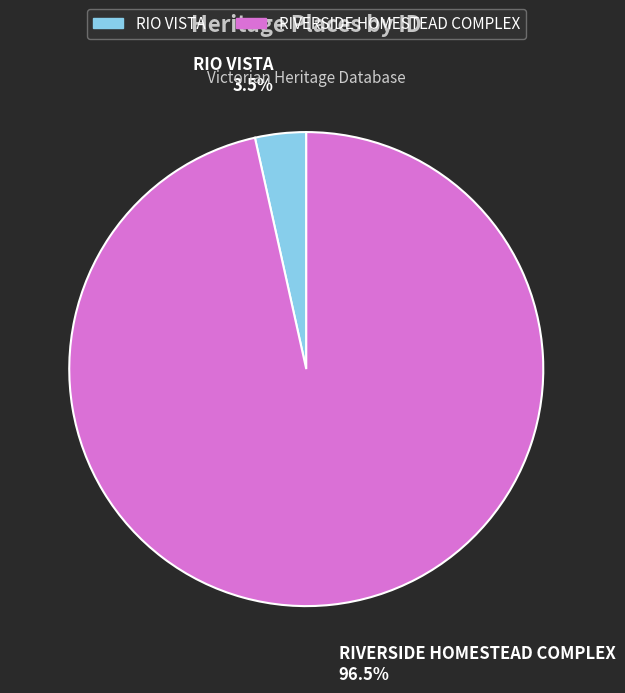

To the nearest percent, what is the difference between the largest and smallest slice percentages?

93%